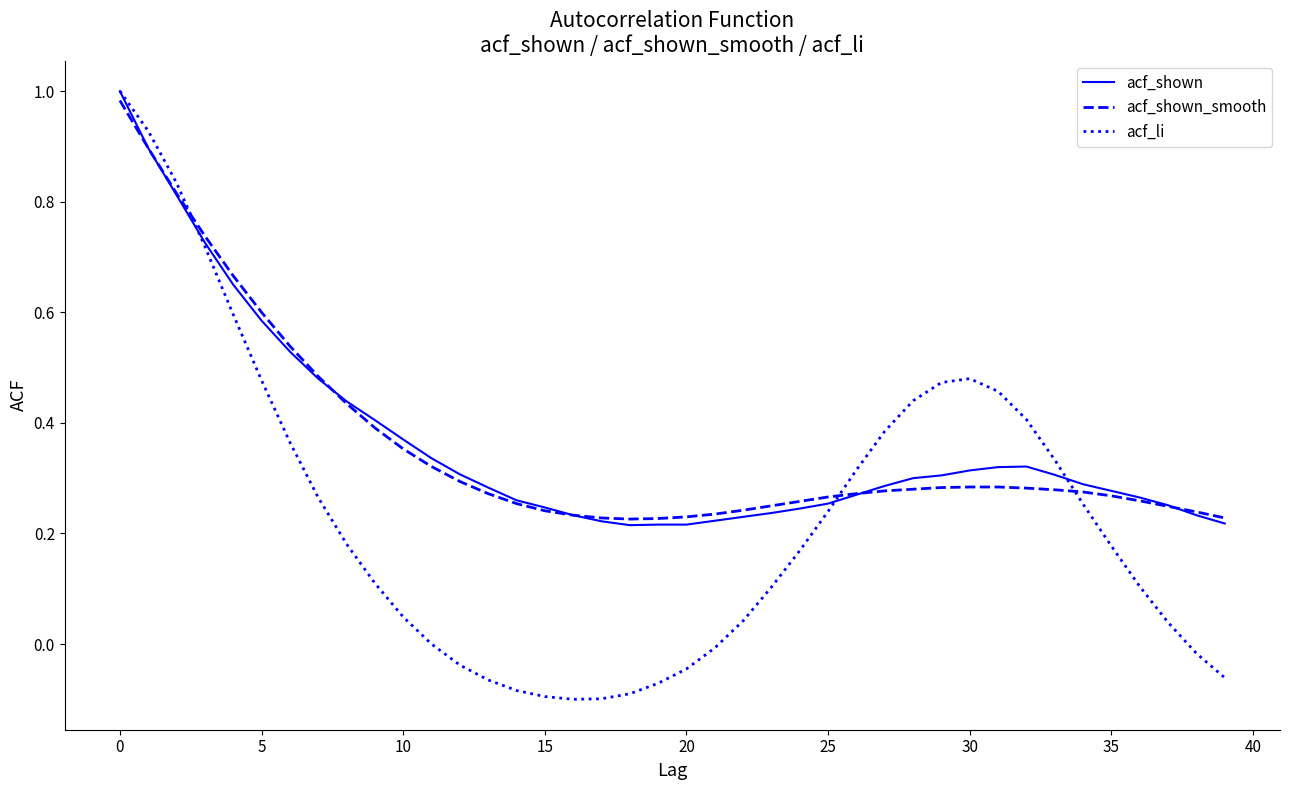

Which series has the widest spread of values?

acf_li